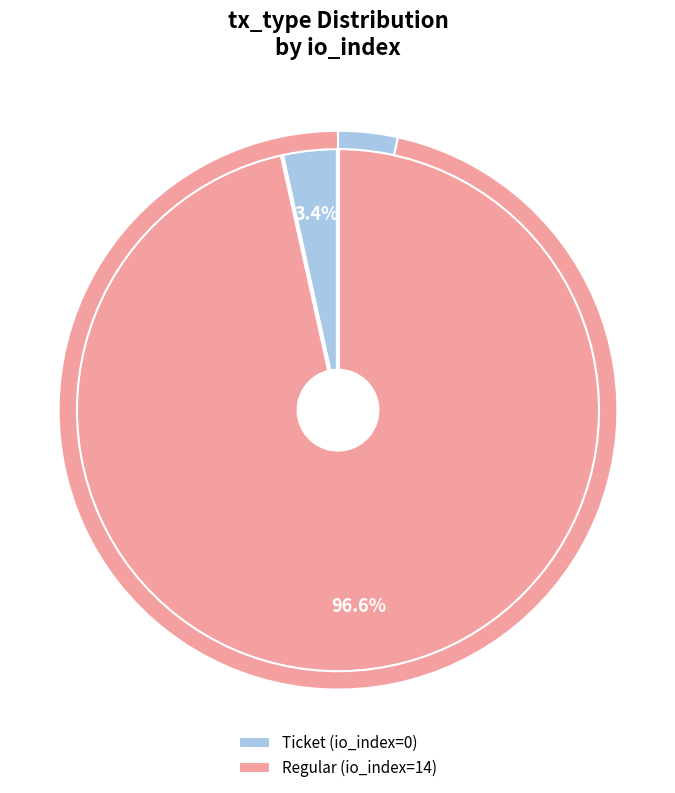

Do Ticket and Regular together represent more than half of the pie?

Yes